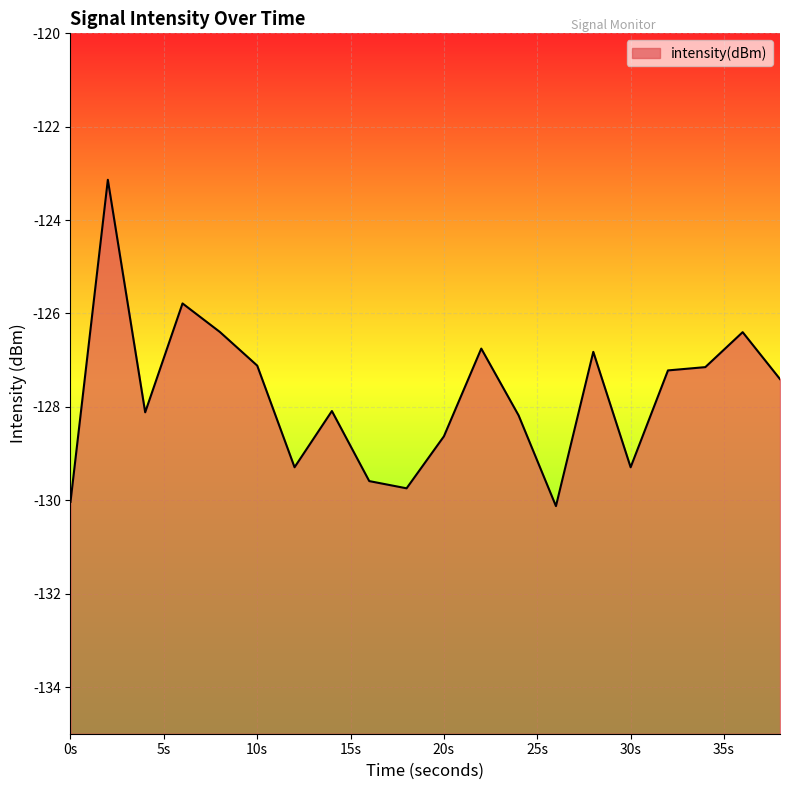

True or false: the data shows -129.3 at 30s.

True